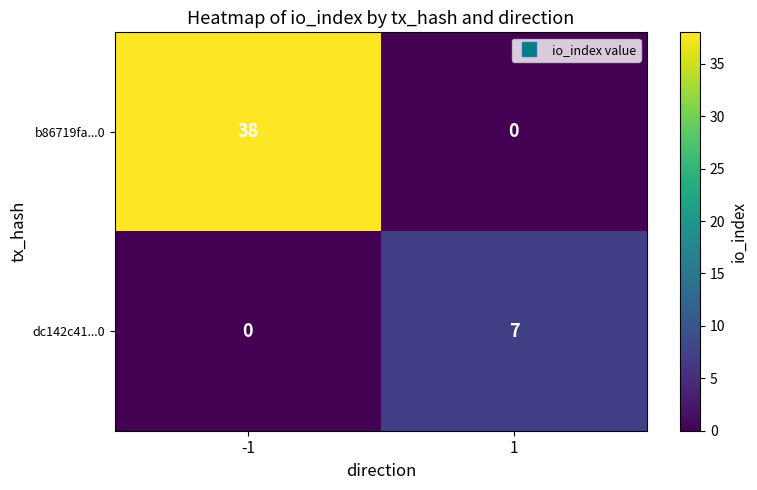

What is the sum of all b86719fa...0 values?

38